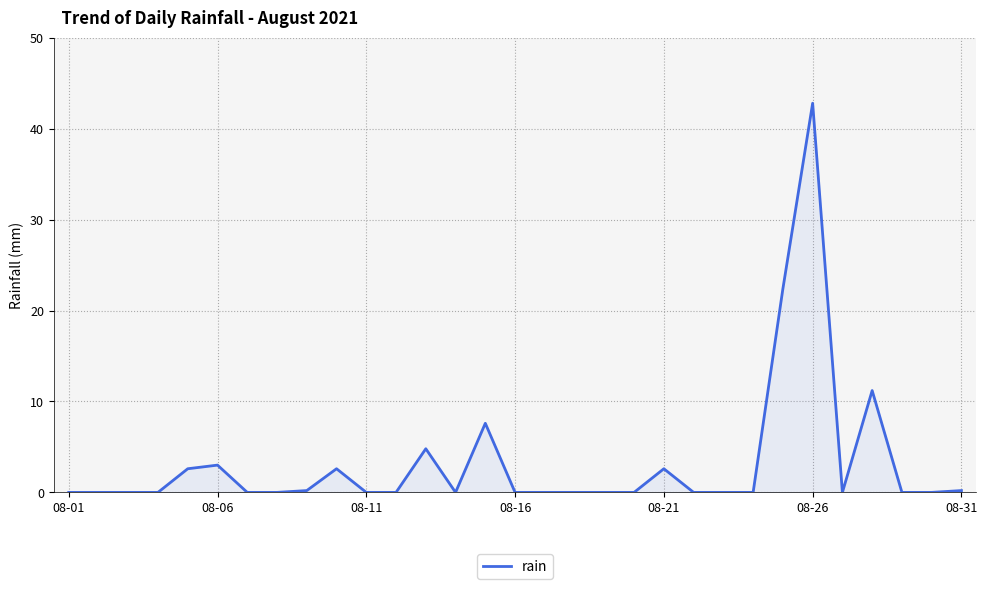

What is the greatest value displayed?

42.8